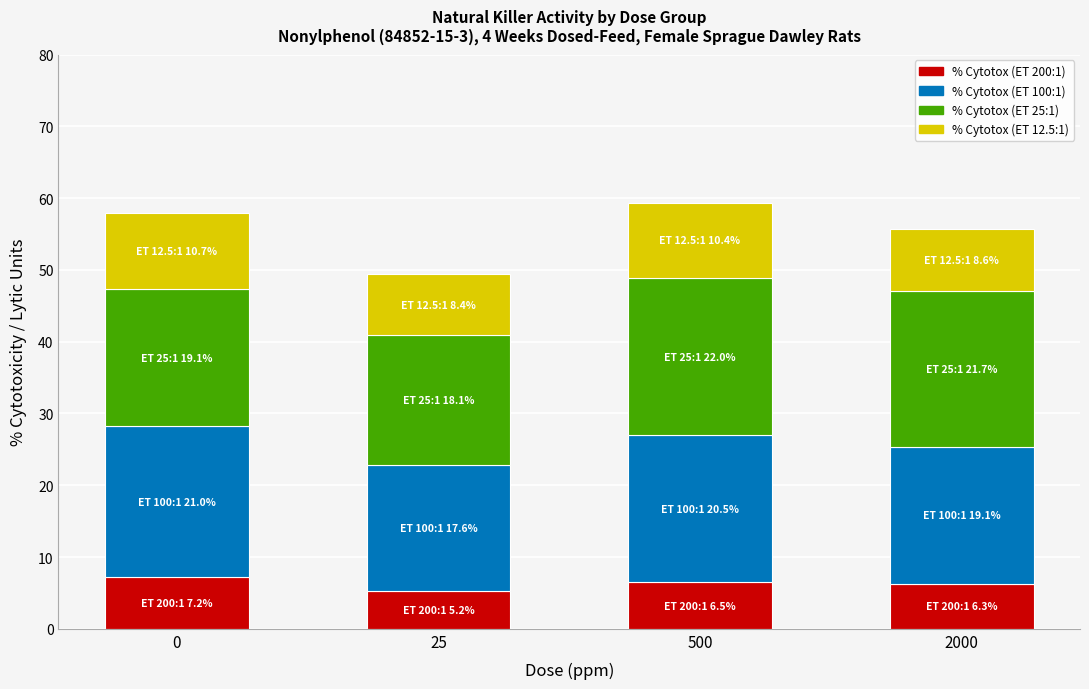

The % Cytotox (ET 200:1) series shows 8.4 at 25. True or false?

False